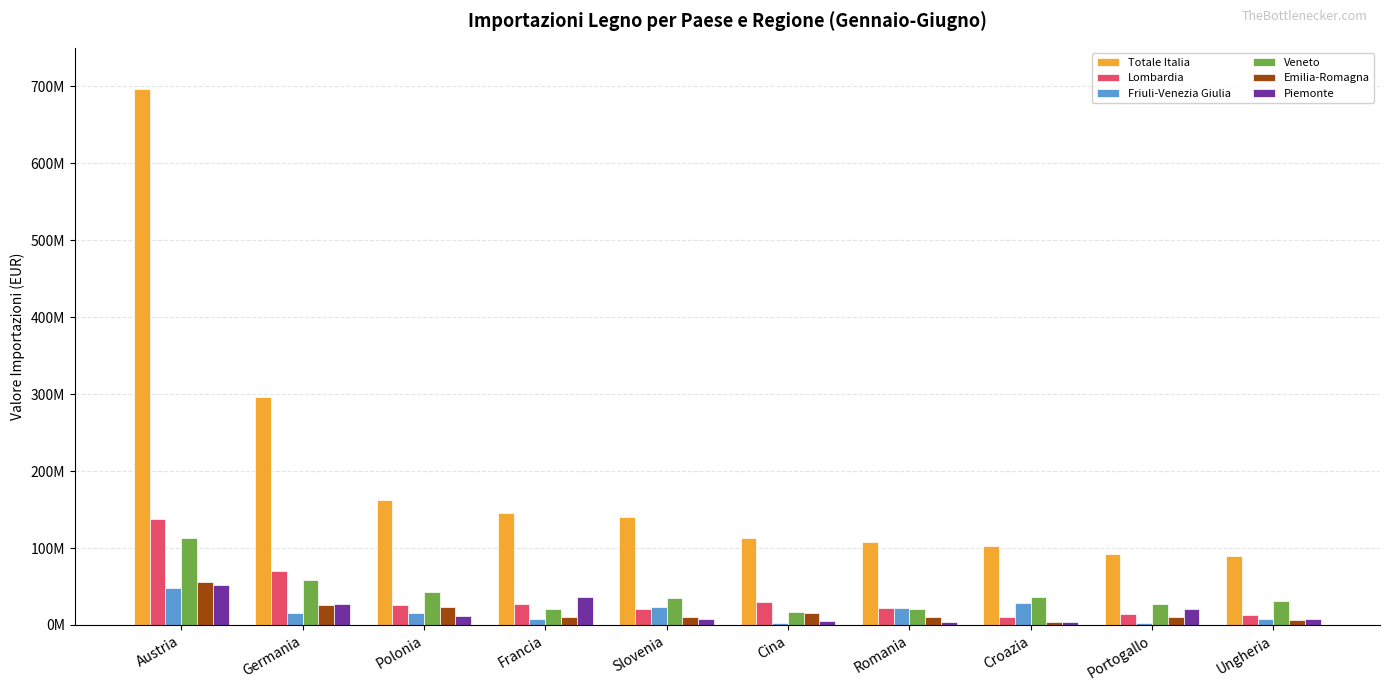

Reading left to right, extract all data points from this chart.

Totale Italia: 696562360	296150165	162403286	145748158	140322355	112470908	107653451	102153258	91827734	90256980
Lombardia: 137831002	69848440	25620837	27336887	20445394	29932235	21432817	10150169	13801250	12740493
Friuli-Venezia Giulia: 48351078	16176313	14976026	7126283	23084438	1949998	22560832	28270124	1961008	7180376
Veneto: 113035696	58373619	43359678	20613234	34475105	16799330	20902652	36904890	26623927	31053639
Emilia-Romagna: 55705224	25975202	22910360	10004781	9723790	16041164	9796532	4010966	10915551	5883851
Piemonte: 51826525	27585733	11255395	36117120	8371431	5491444	3972465	3734855	20704216	8323976